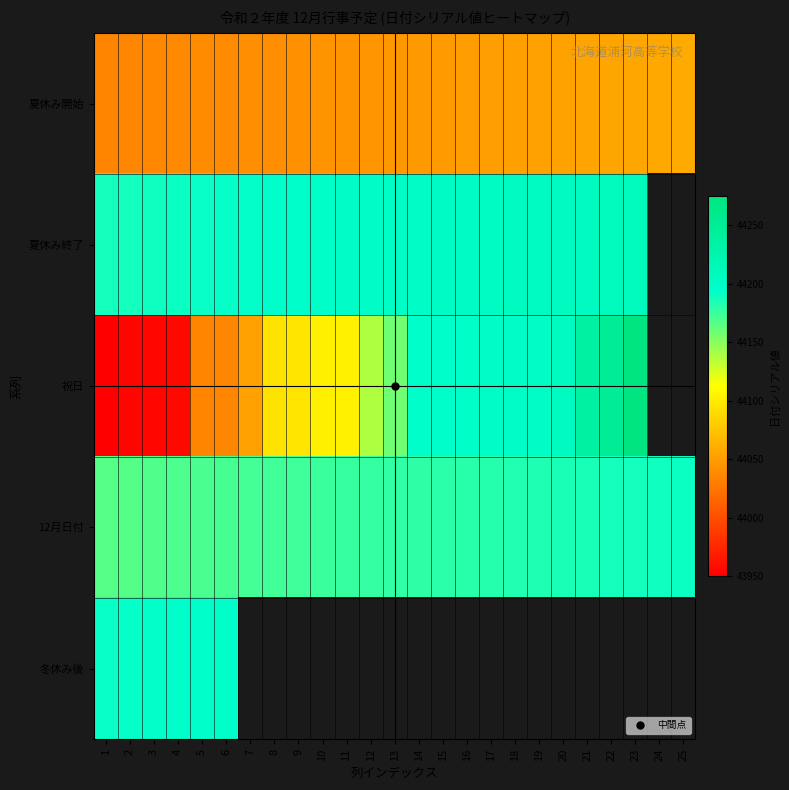

What is the maximum value for 夏休み終了?

44209.0